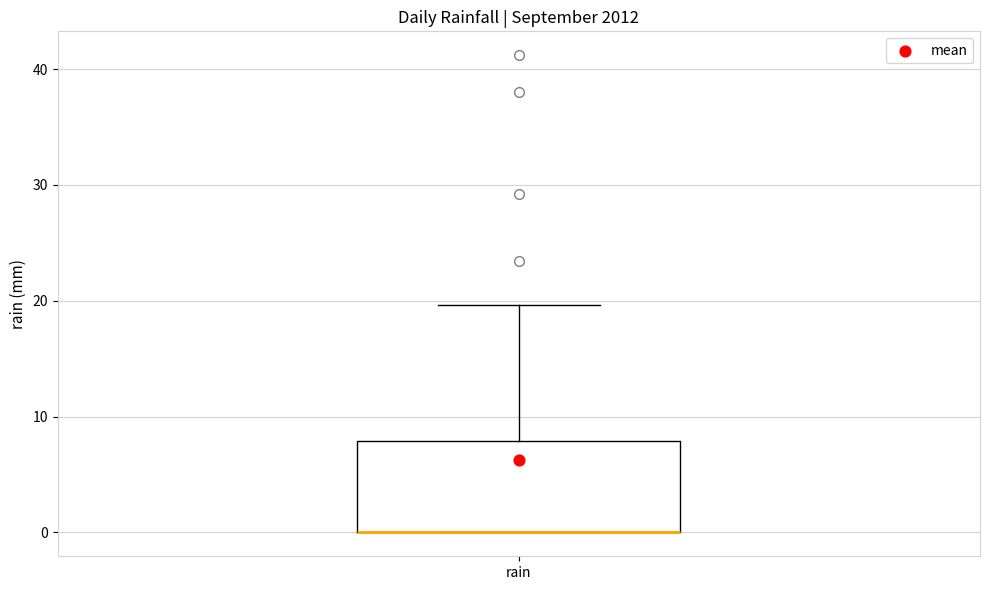

Read this box plot against the y-axis: the position of the median line, the range covered by the box, and the ends of both whiskers. The values are not printed on the chart, so give them approximately, as read against the axis.

median 0 (drawn on the box's lower edge), box 0 to 8, whiskers 0 to 20